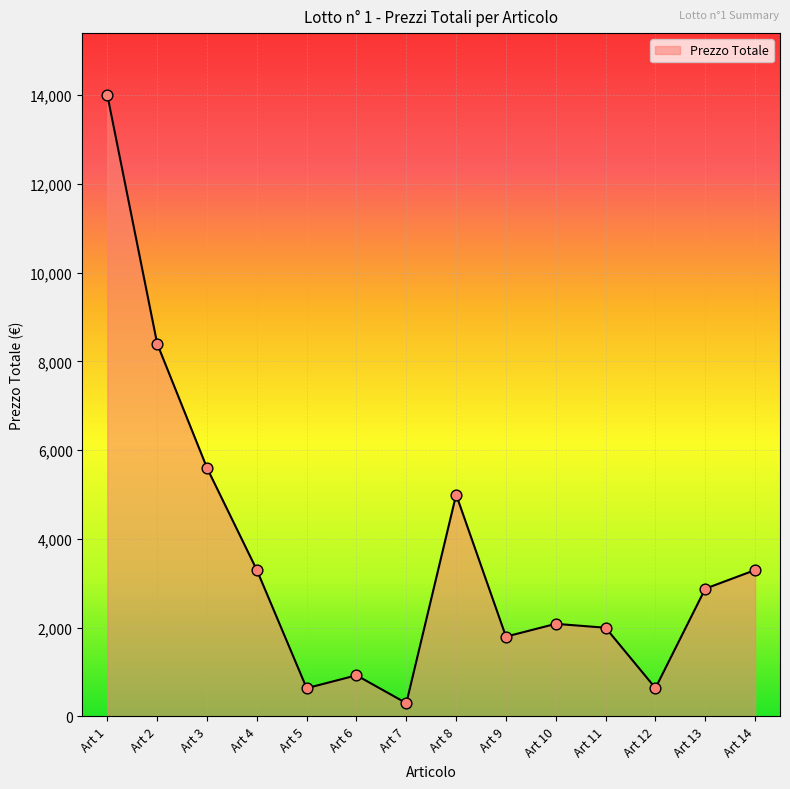

Which has a higher value, Art 12 or Art 1?

Art 1